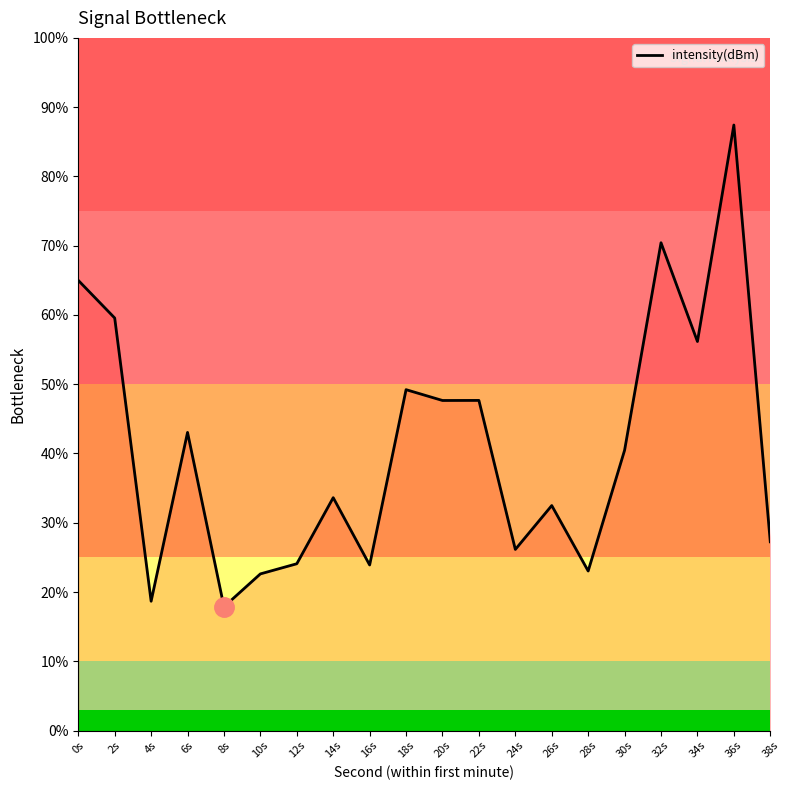

Which has a higher value, 18s or 16s?

18s